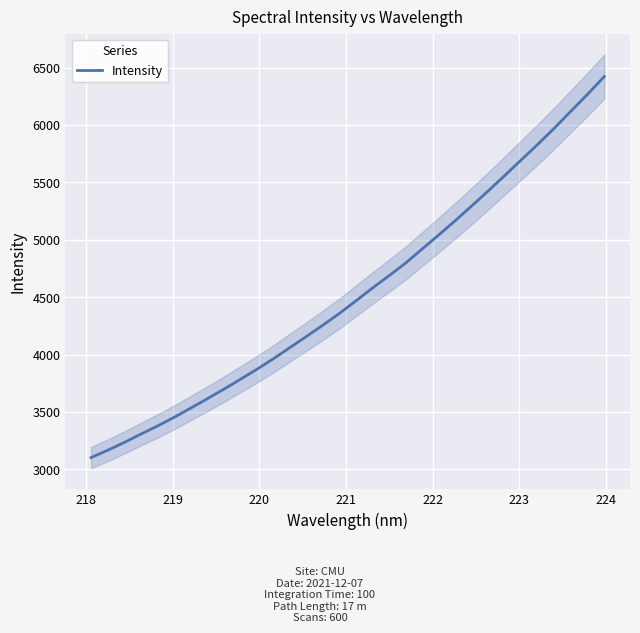

True or false: there are more than 0 points higher than both neighbors.

False